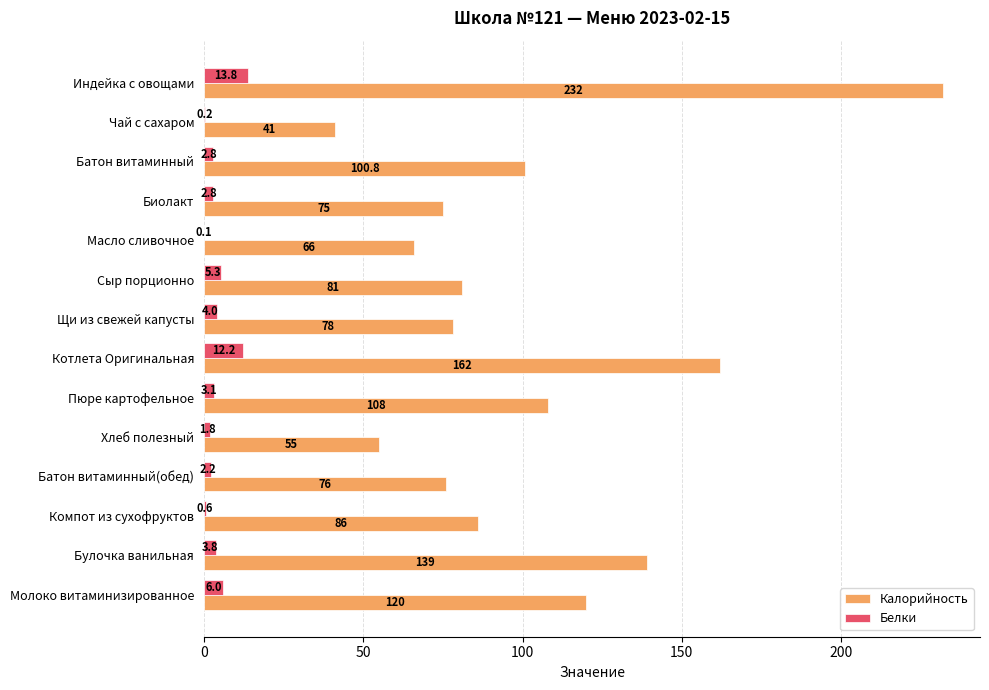

The Калорийность series shows 66.0 at Масло сливочное. True or false?

True